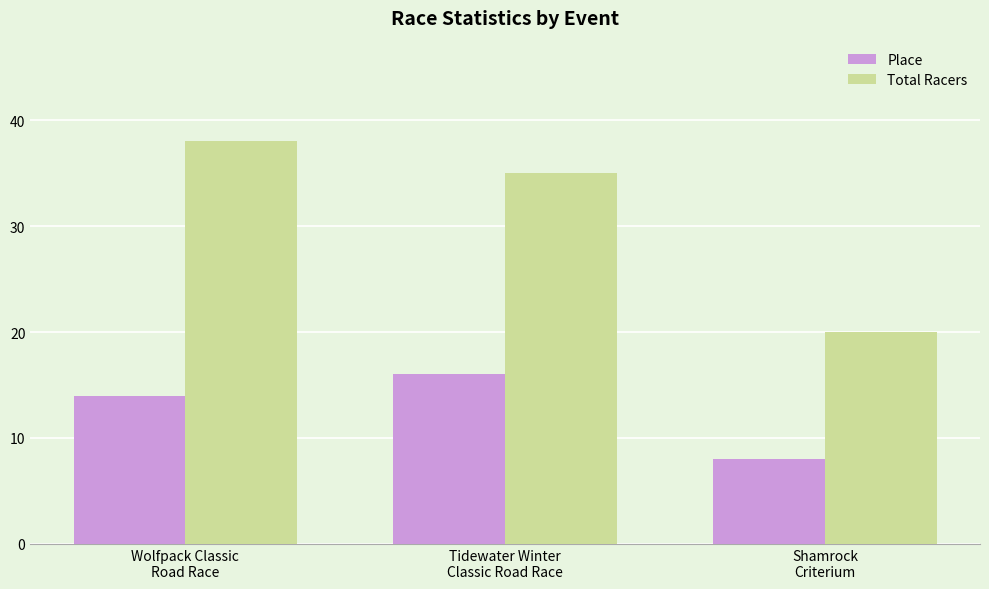

At Tidewater Winter
Classic Road Race, list the series in order from smallest to largest.

Place, Total Racers